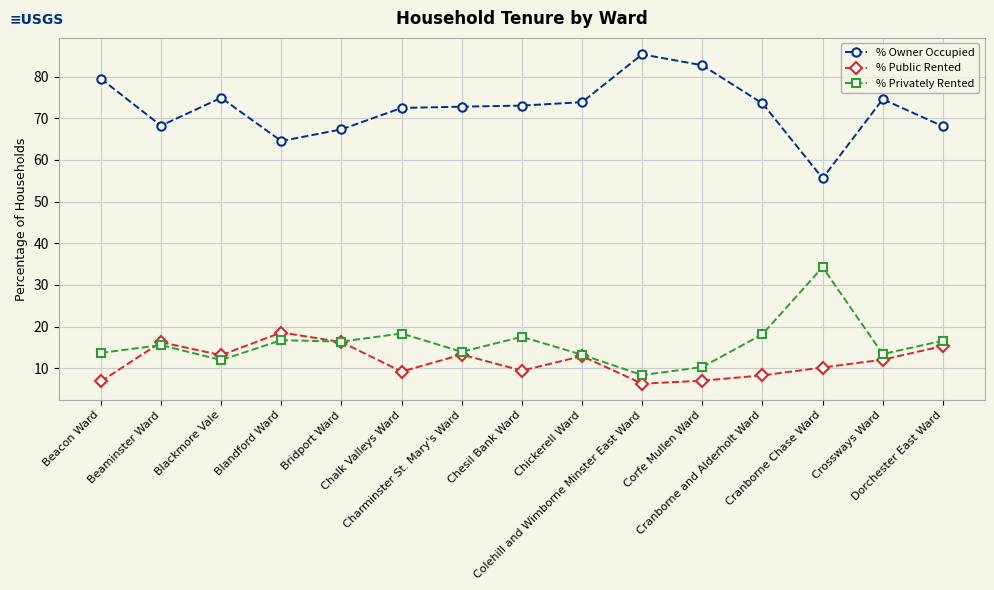

Which series has the largest total across all categories?

% Owner Occupied